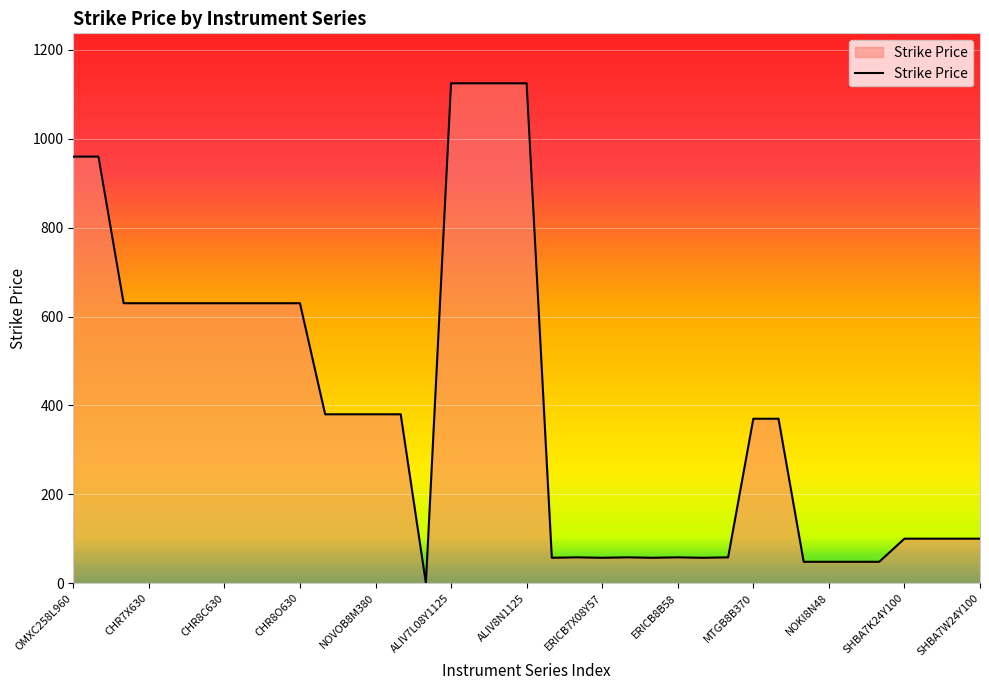

What is the difference between the maximum and minimum values?

1125